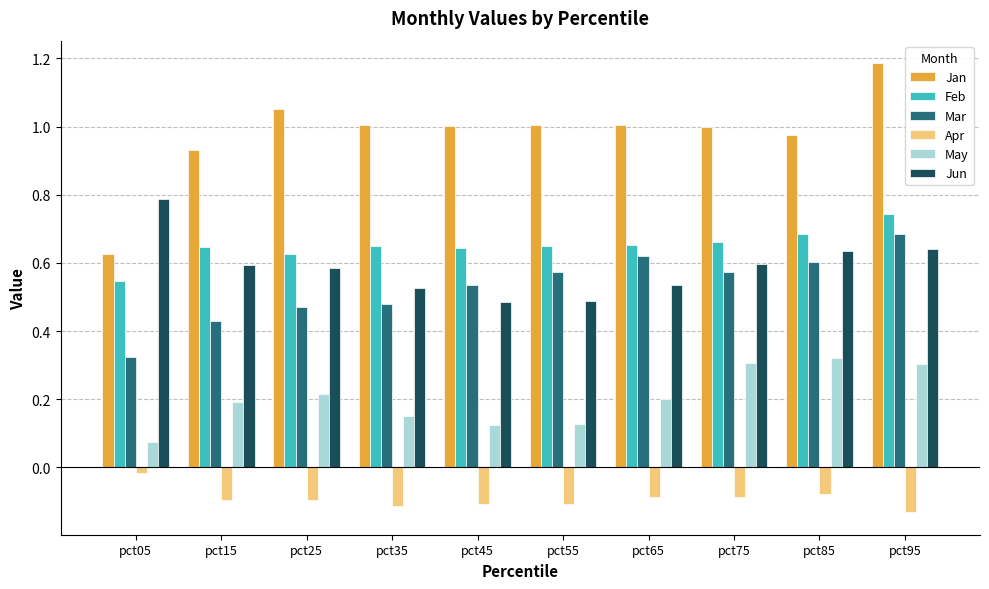

The value of Apr at pct75 is -0.1. True or false?

True